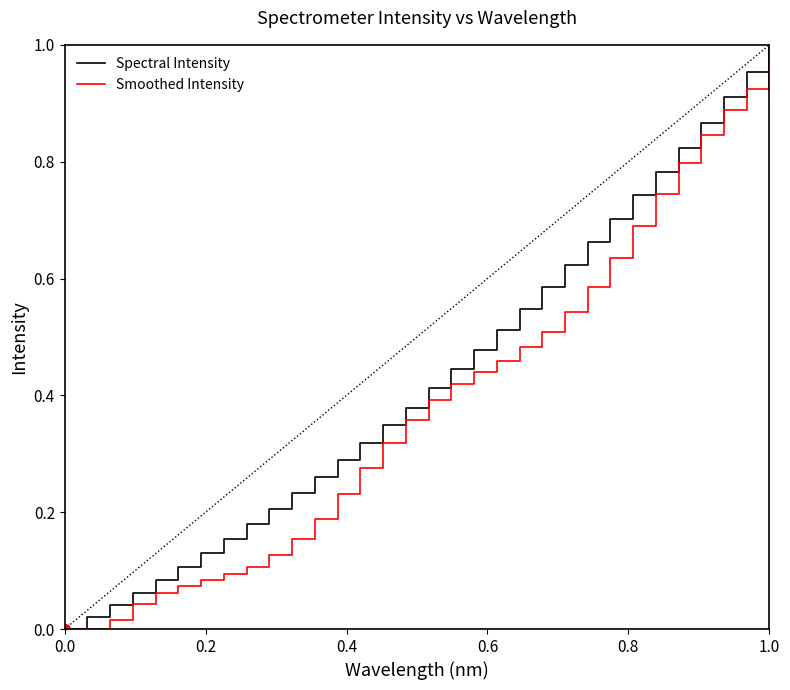

Which series has the widest spread of values?

Spectral Intensity